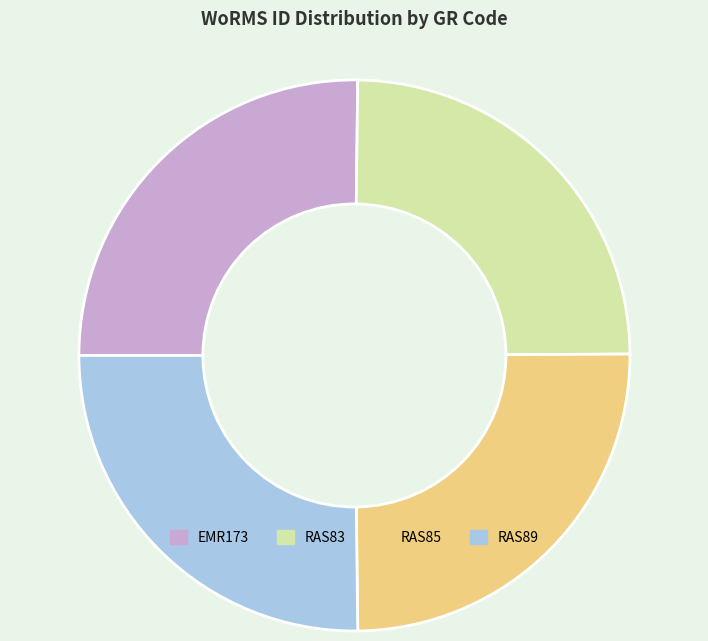

Combined, do RAS83 and RAS85 account for over 50%?

No